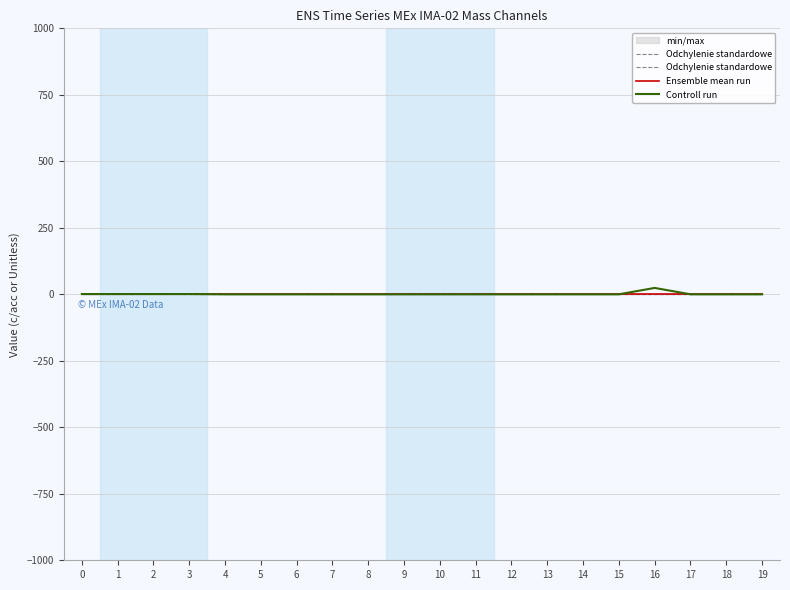

How many data points does each series have?

20